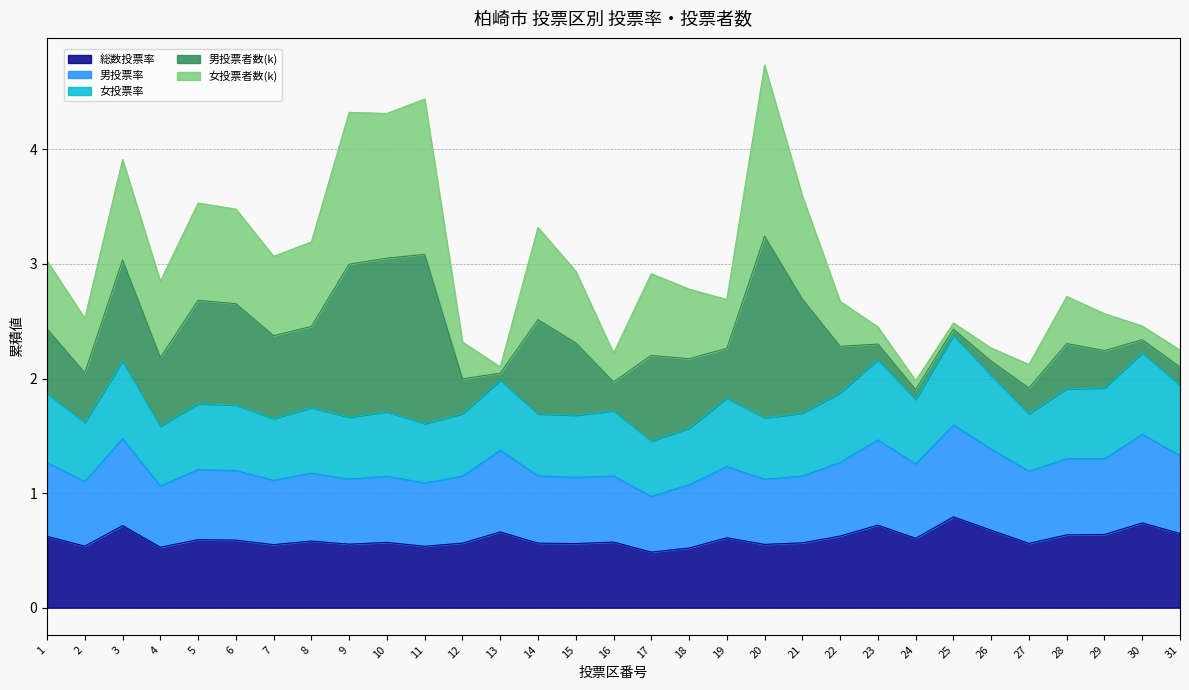

What is the maximum value for 総数投票率?

0.8